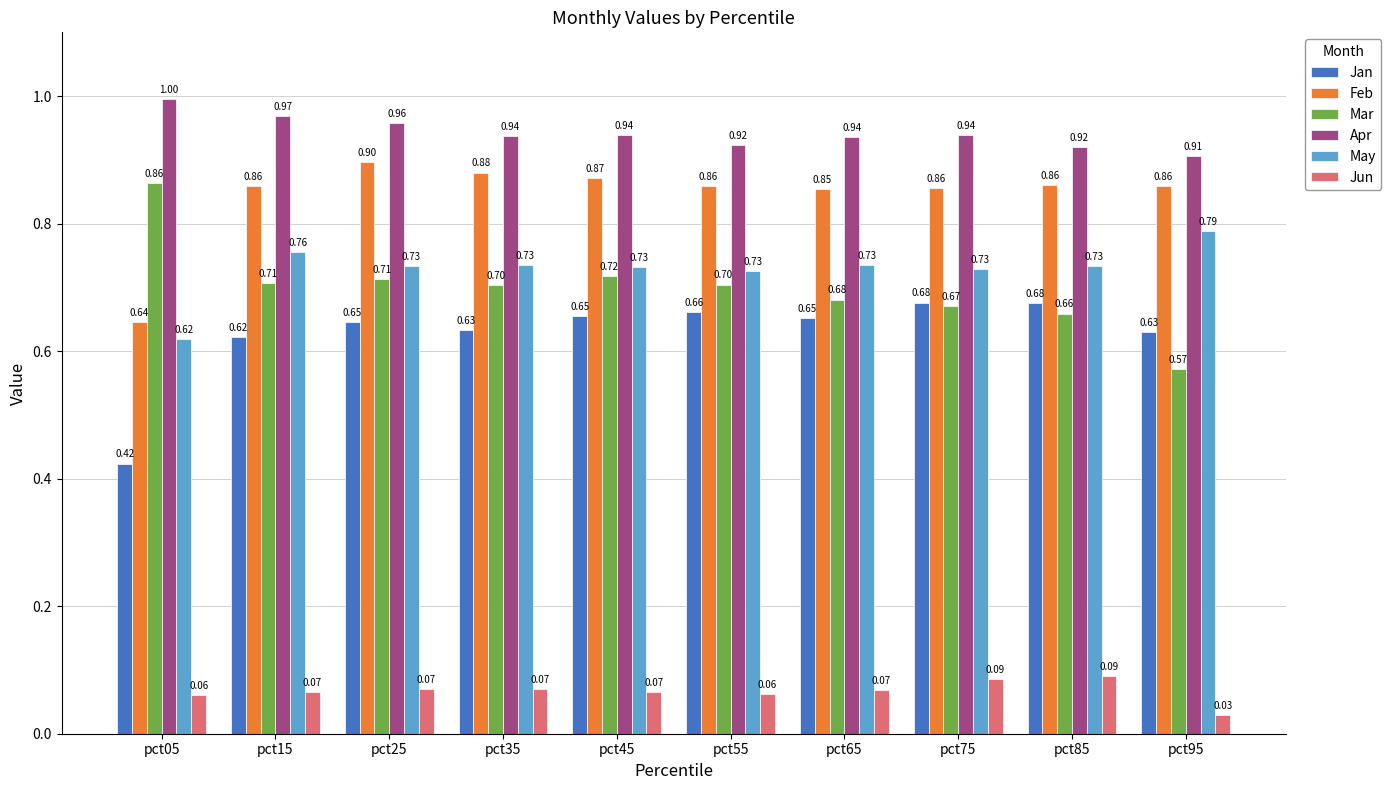

What is the total value across all series at pct65?

3.9